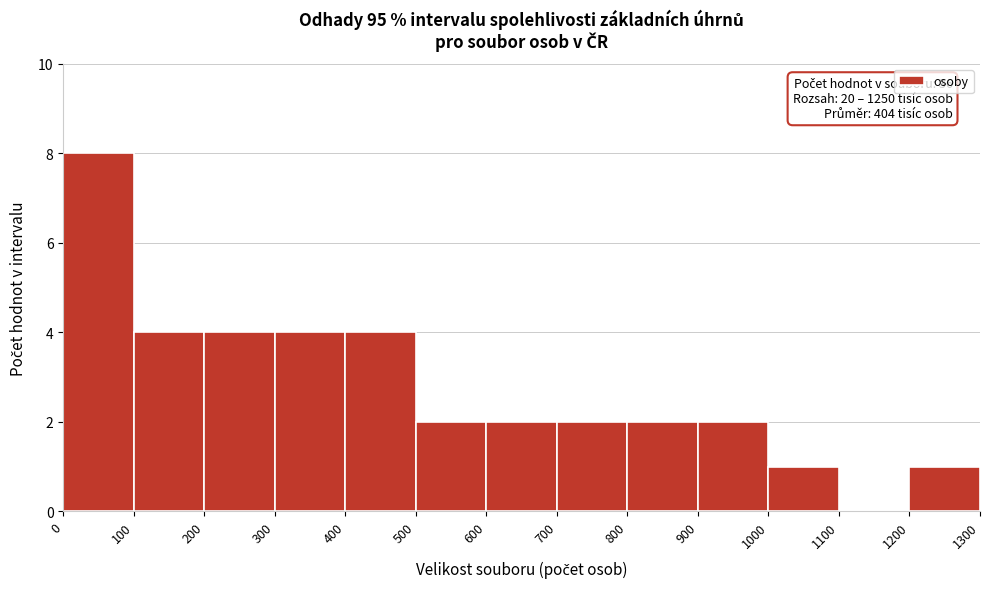

Which range on the x-axis has the tallest bar?

0 to 100